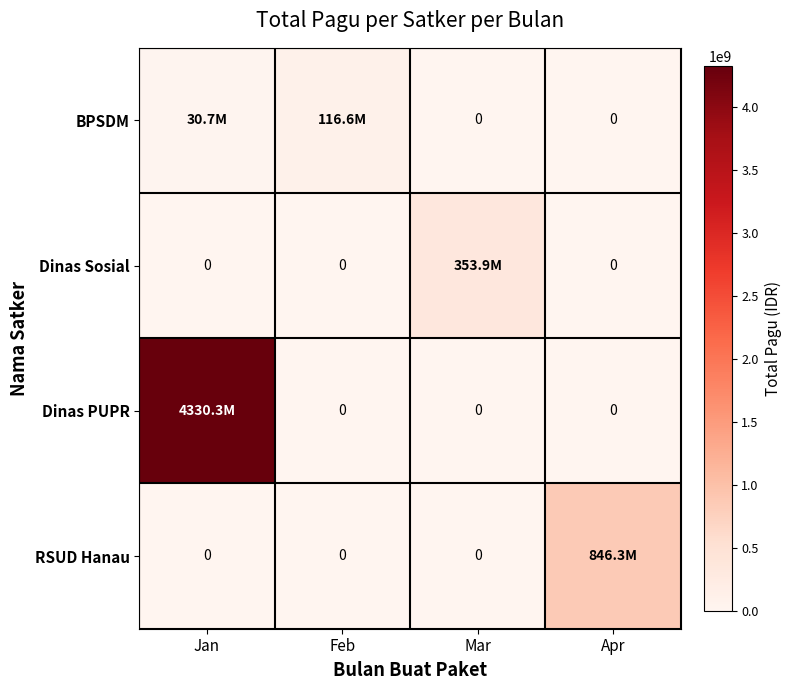

Where is BPSDM nearest to the value 58276565?

Jan